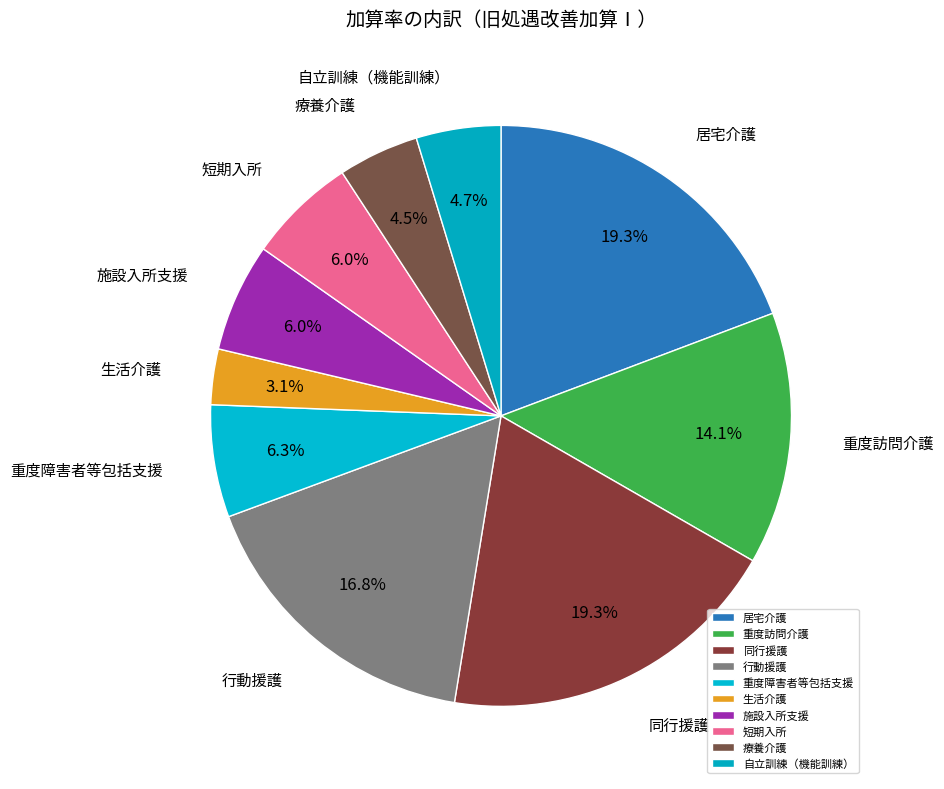

What is the smallest slice in the pie chart?

生活介護